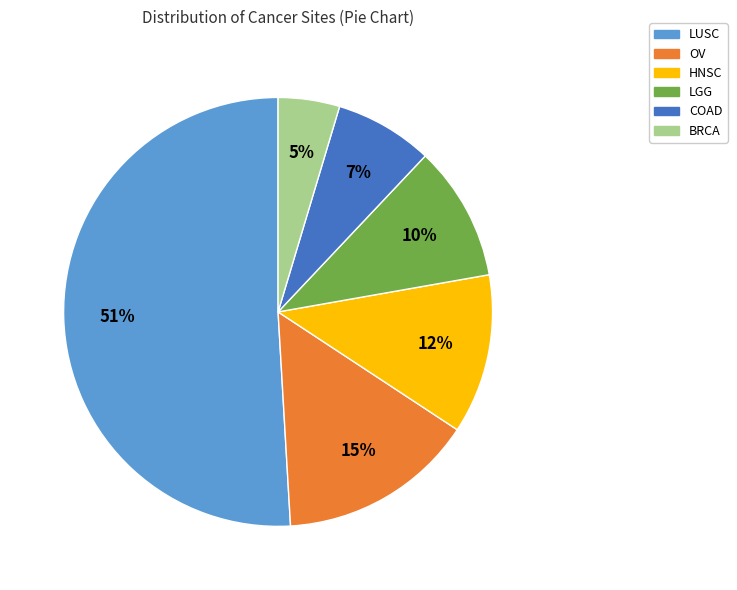

Between COAD and LUSC, which is larger?

LUSC